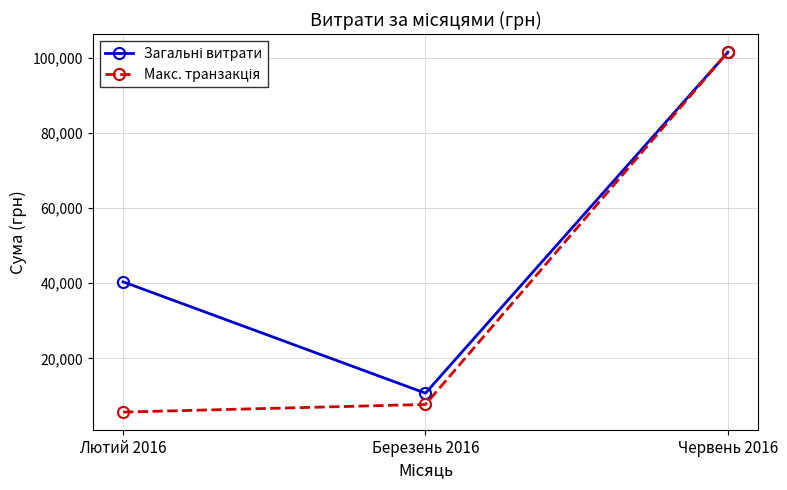

What is the spread (max minus min) of values at Березень 2016?

3006.3